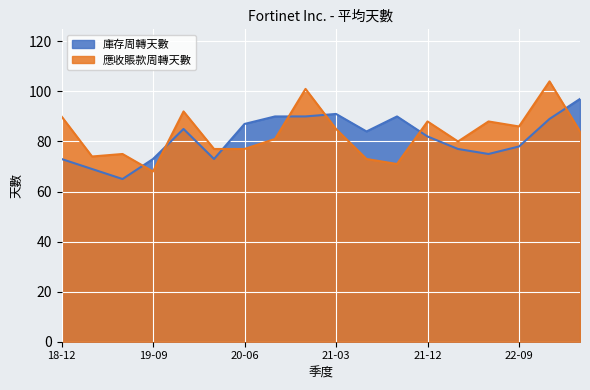

The 應收賬款周轉天數 series shows 146 at 22-09. True or false?

False